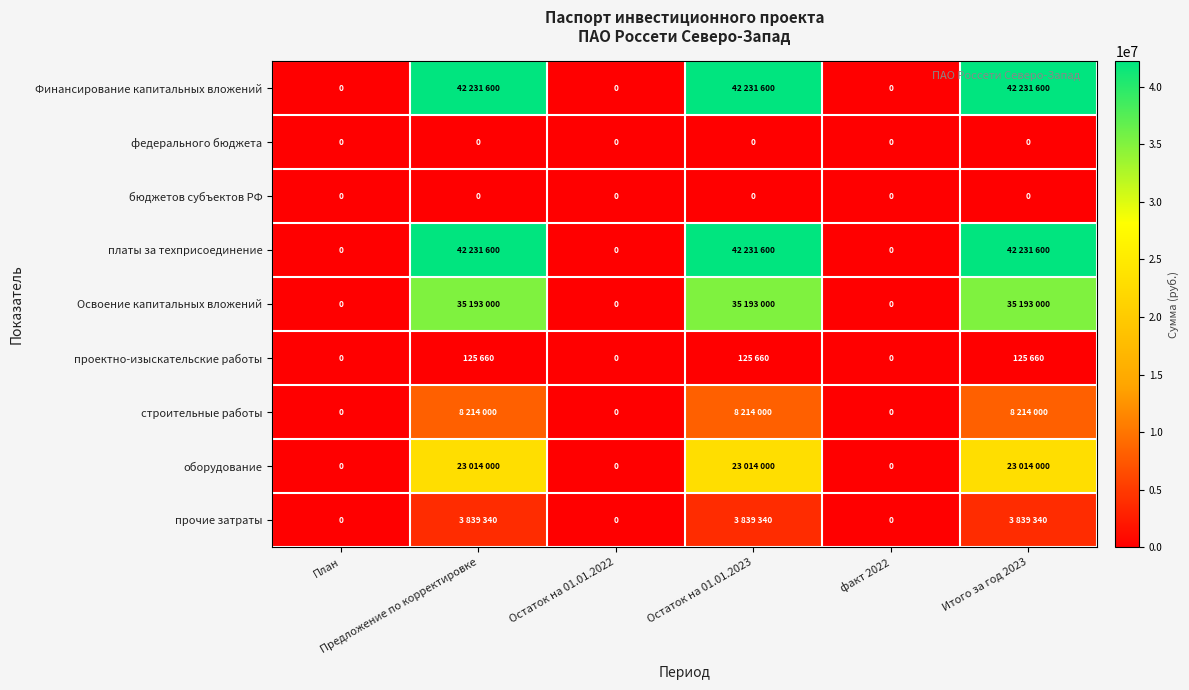

At План, list the series in order from smallest to largest.

Финансирование капитальных вложений, федерального бюджета, бюджетов субъектов РФ, платы за техприсоединение, Освоение капитальных вложений, проектно-изыскательские работы, строительные работы, оборудование, прочие затраты